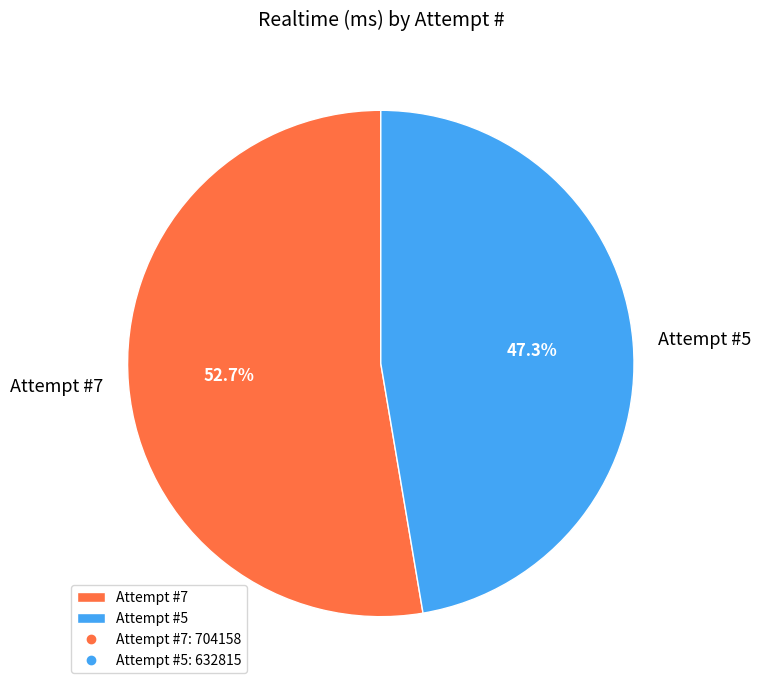

Between Attempt #5 and Attempt #7, which is larger?

Attempt #7